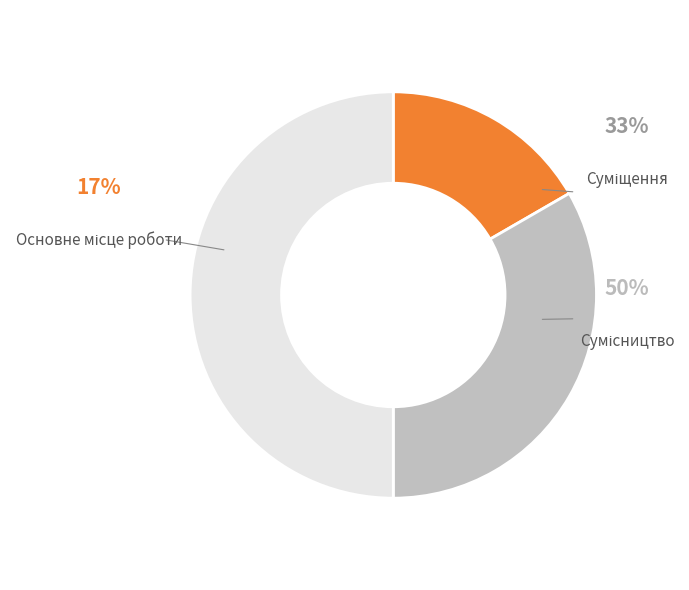

To the nearest percent, what is the difference between the largest and smallest slice percentages?

33%